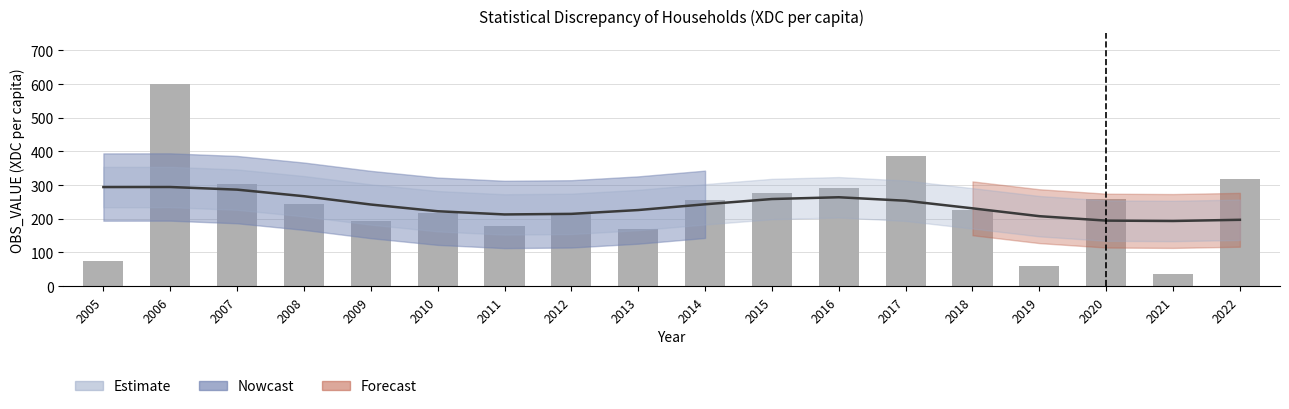

True or false: the data shows 266.9 at 2011.

False